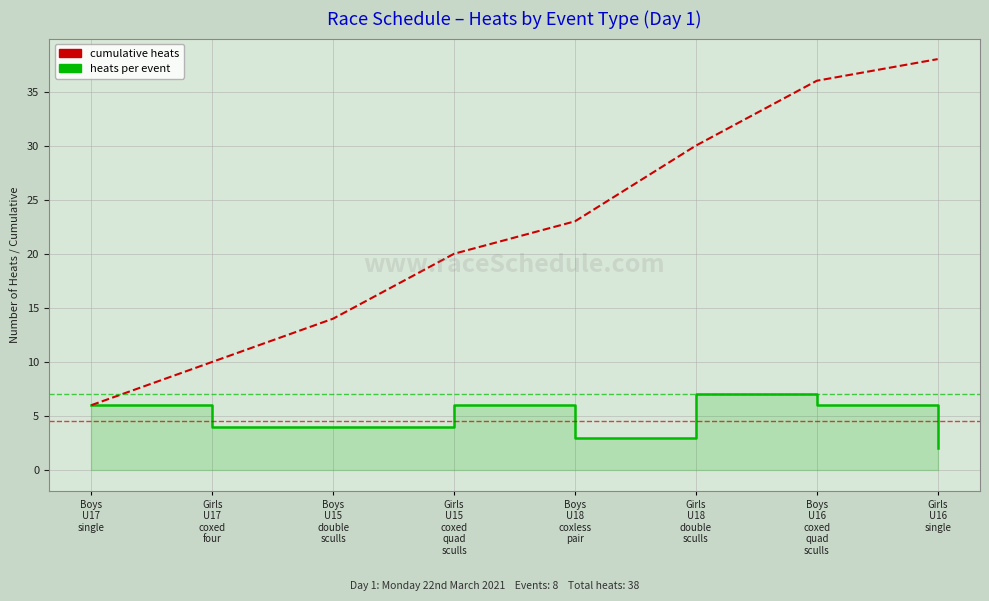

Reading left to right, transcribe all the data shown in this chart.

heats per event: Boys
U17
single=6	Girls
U17
coxed
four=4	Boys
U15
double
sculls=4	Girls
U15
coxed
quad
sculls=6	Boys
U18
coxless
pair=3	Girls
U18
double
sculls=7	Boys
U16
coxed
quad
sculls=6	Girls
U16
single=2
cumulative heats: Boys
U17
single=6	Girls
U17
coxed
four=10	Boys
U15
double
sculls=14	Girls
U15
coxed
quad
sculls=20	Boys
U18
coxless
pair=23	Girls
U18
double
sculls=30	Boys
U16
coxed
quad
sculls=36	Girls
U16
single=38